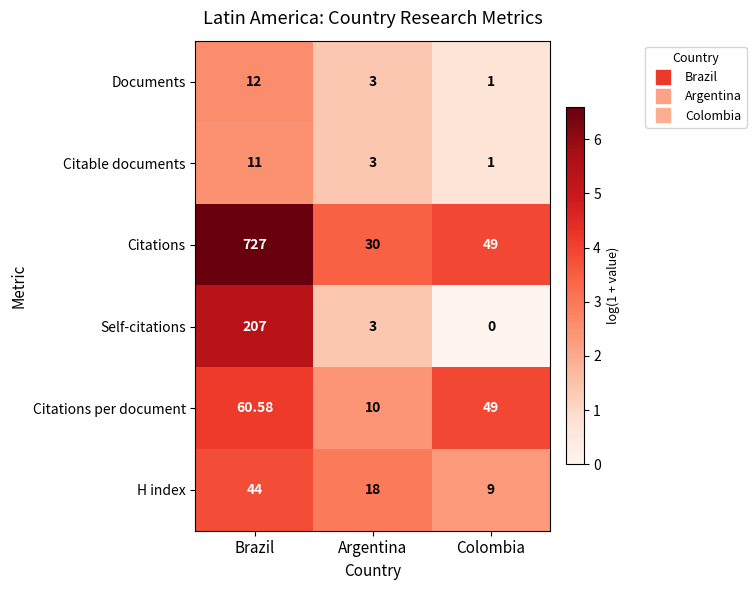

List the labels in order of Citable documents value, largest first.

Brazil, Argentina, Colombia